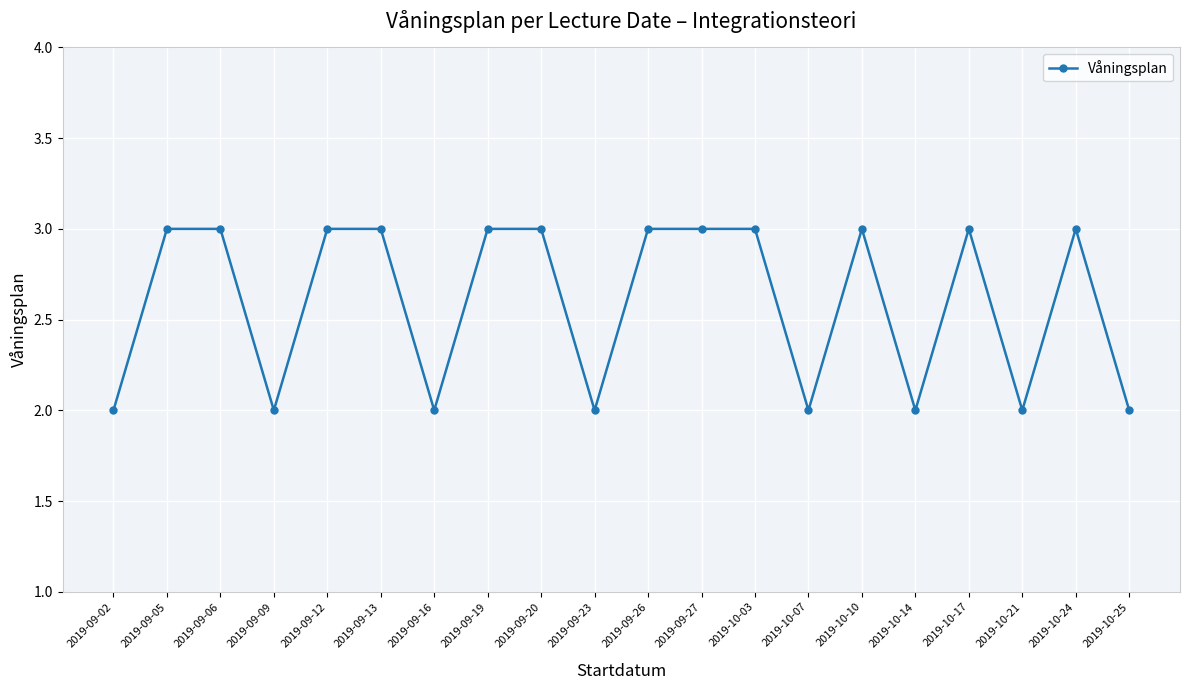

What is the ratio of the value at 2019-09-06 to the value at 2019-09-13?

1.0